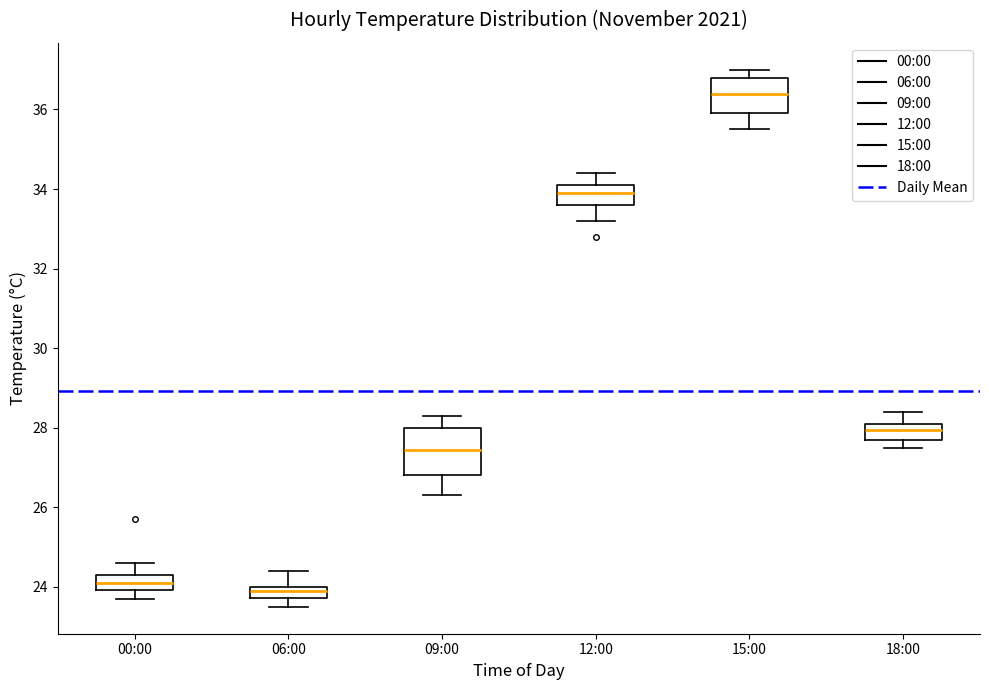

Which box's median line is the highest?

15:00